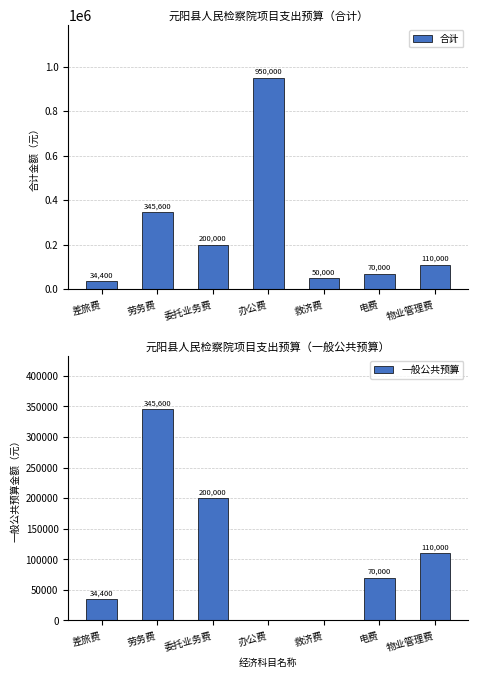

What is the sum of all 合计 values?

1760000